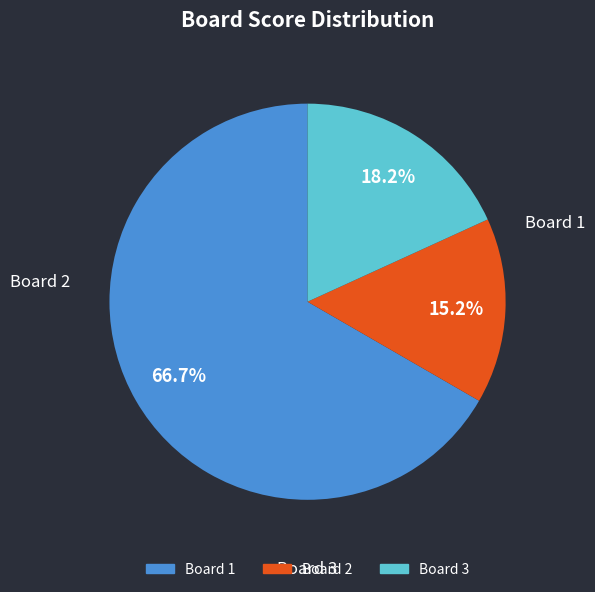

What is the largest slice in the pie chart?

1